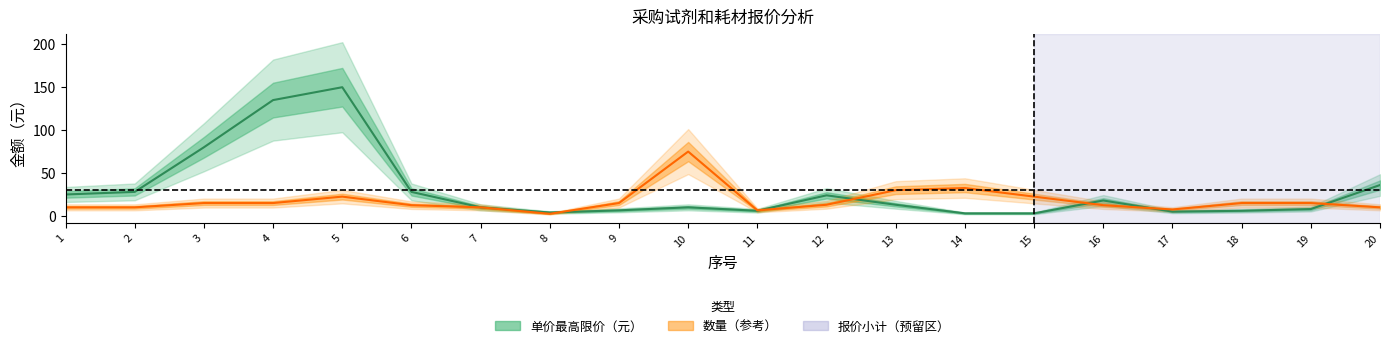

How many lines are shown in the chart?

2